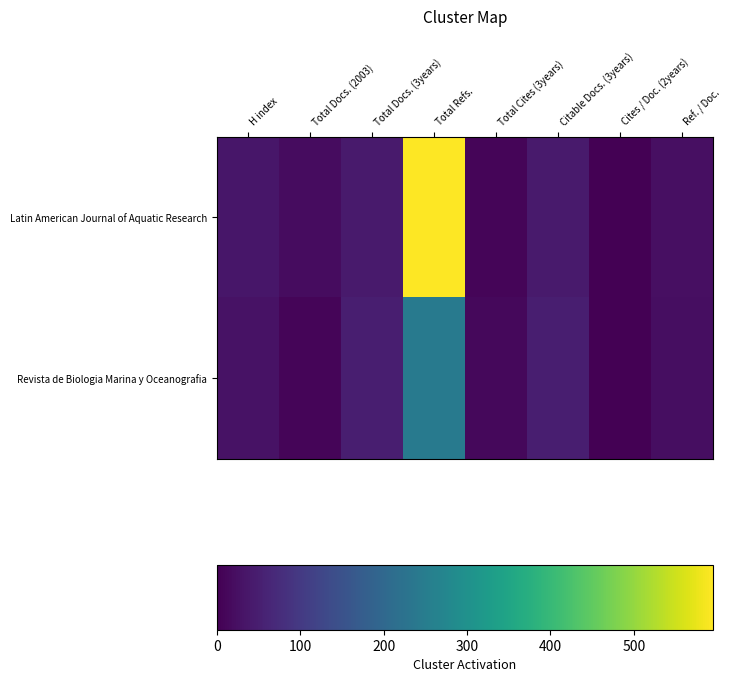

What is the maximum value shown in the chart?

595